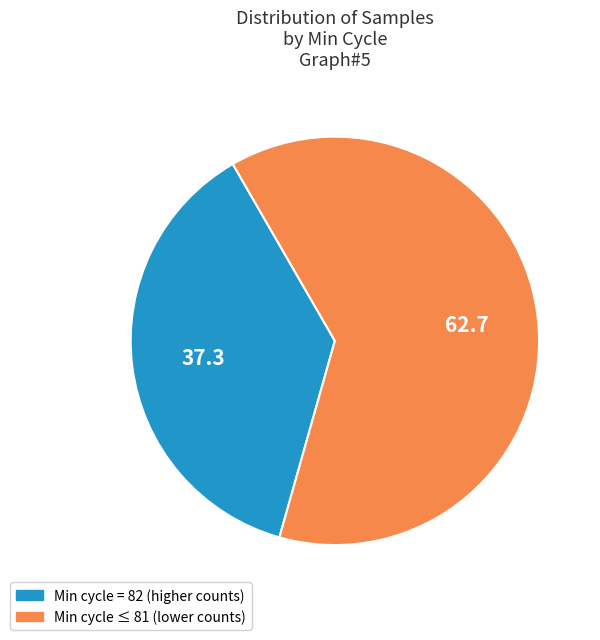

Rank the categories by value from lowest to highest.

Min cycle = 82 (higher counts), Min cycle ≤ 81 (lower counts)